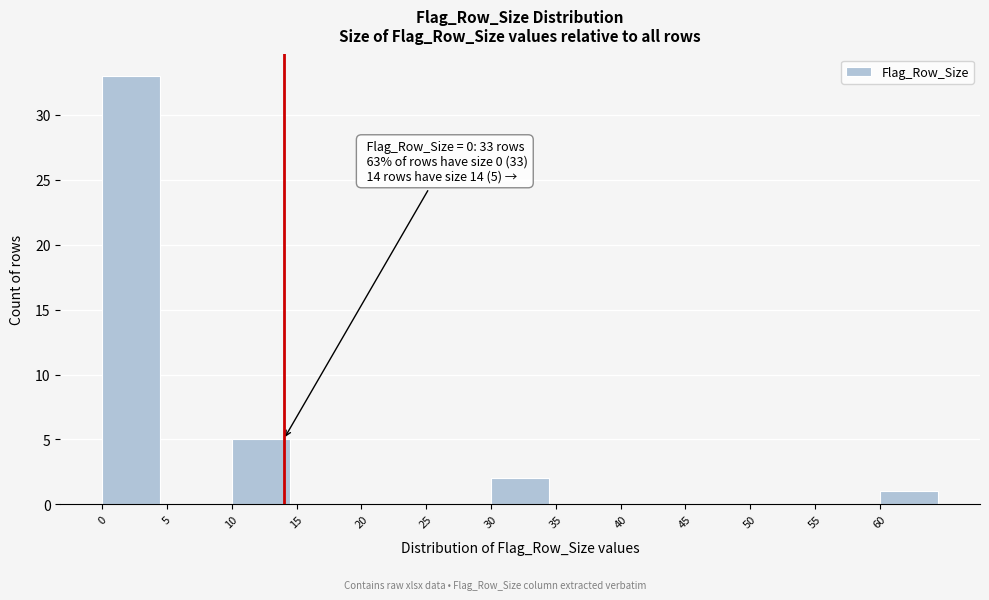

Which range on the x-axis has the tallest bar?

0 to 5